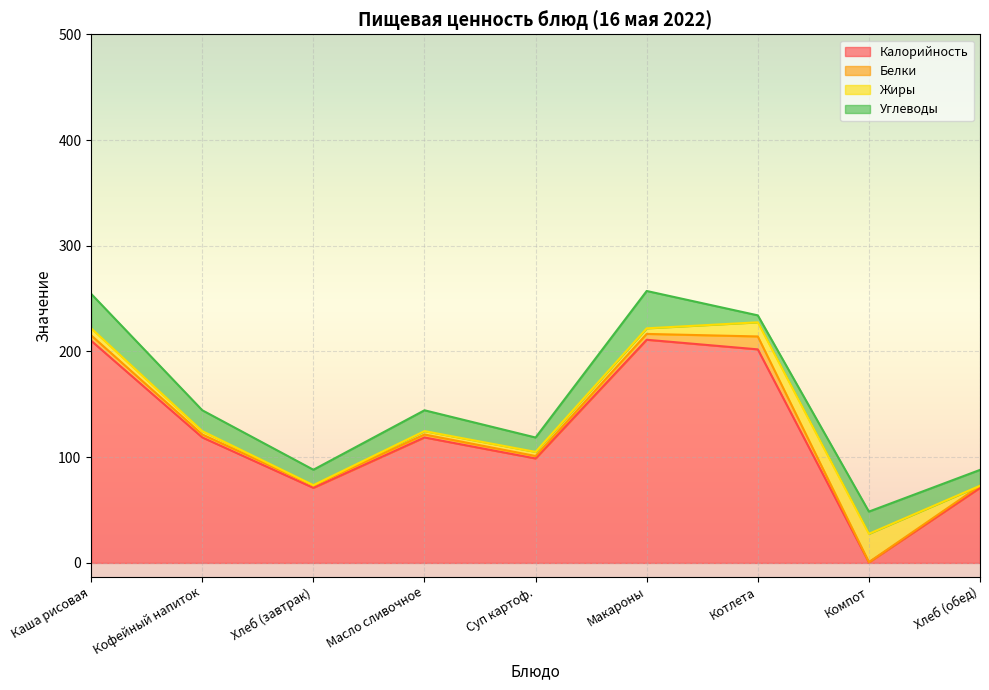

True or false: Калорийность and Белки cross at least once.

False